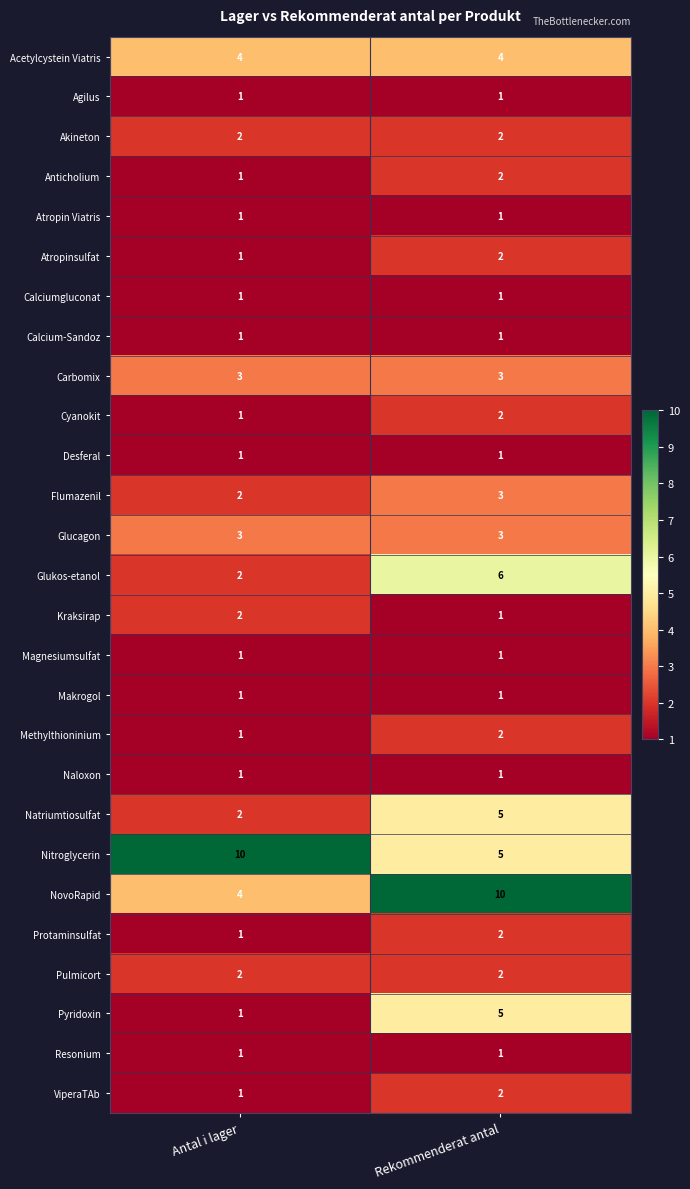

At which category is the sum across all series the highest?

Rekommenderat antal